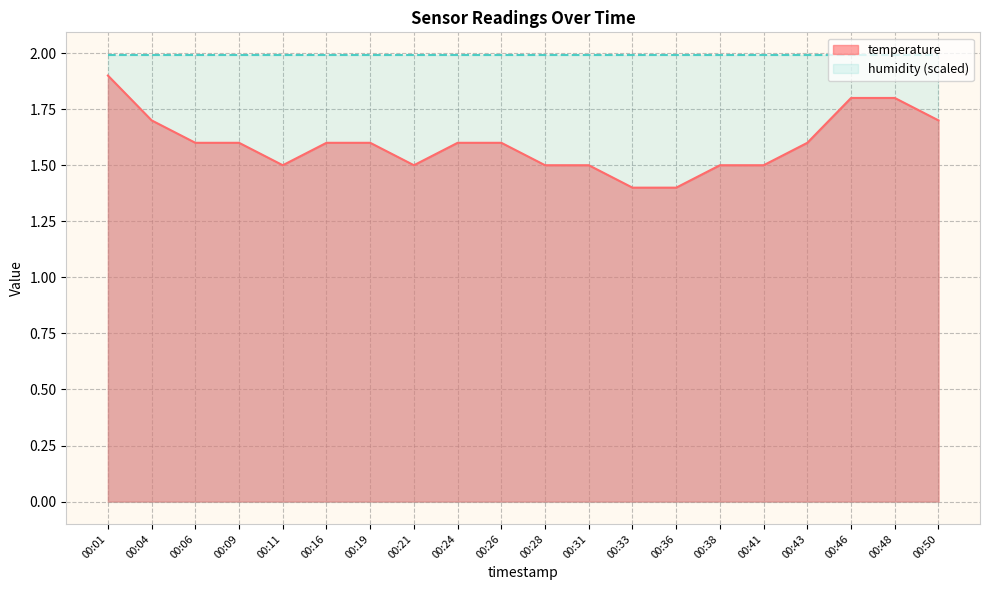

What is the ratio of the value at 00:21 to the value at 00:19?

0.9